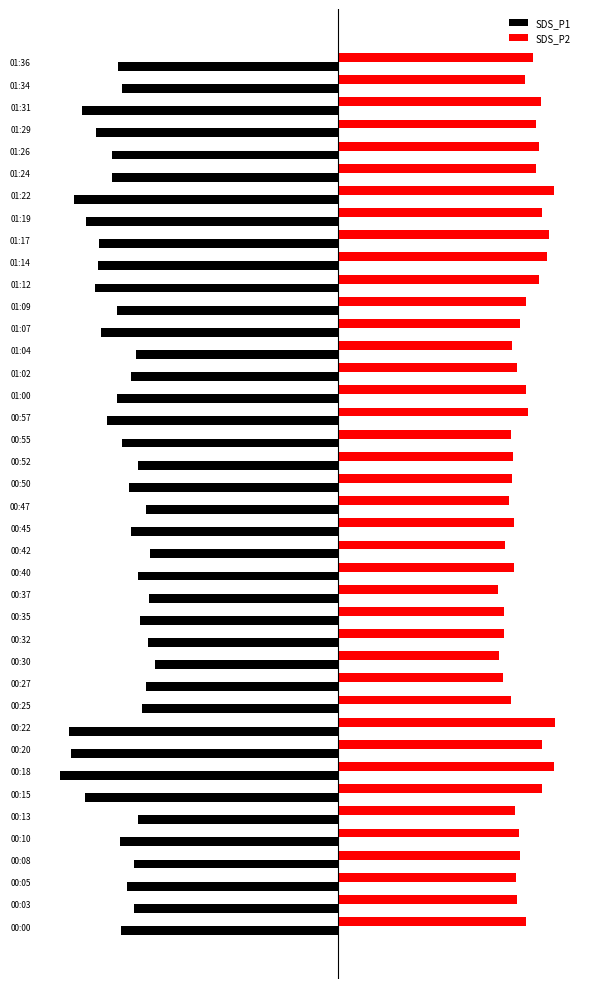

Rank the series by their maximum value, from highest to lowest.

SDS_P2, SDS_P1